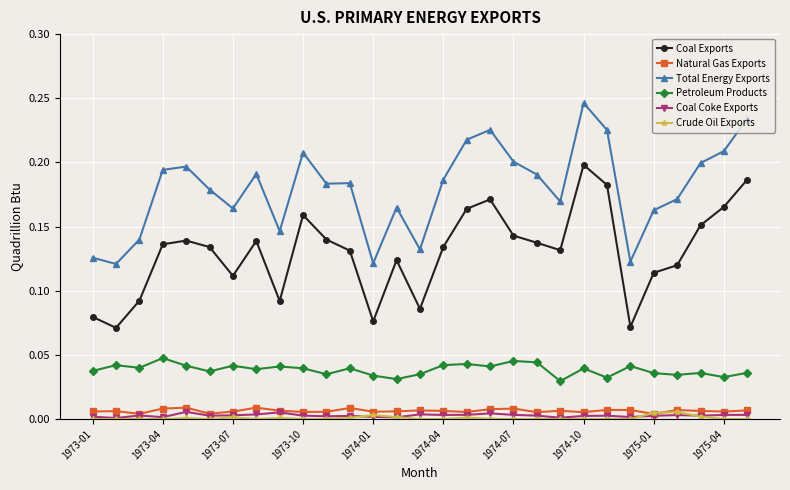

Which series has the largest total across all categories?

Total Energy Exports